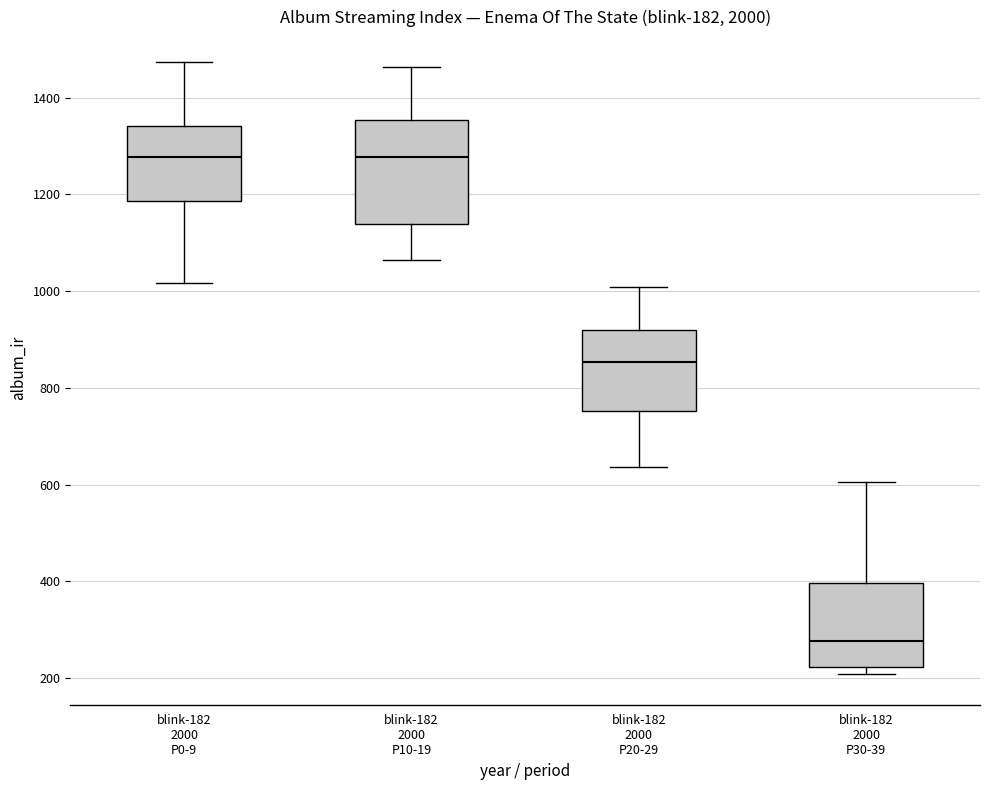

Which box is the tallest, from its lower edge to its upper edge?

blink-182 2000 P10-19